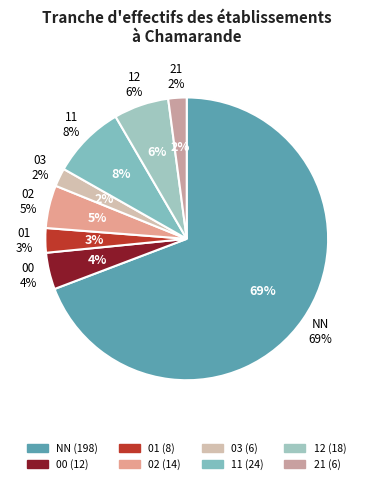

To the nearest percent, what is the combined percentage of 12 and 01?

9%